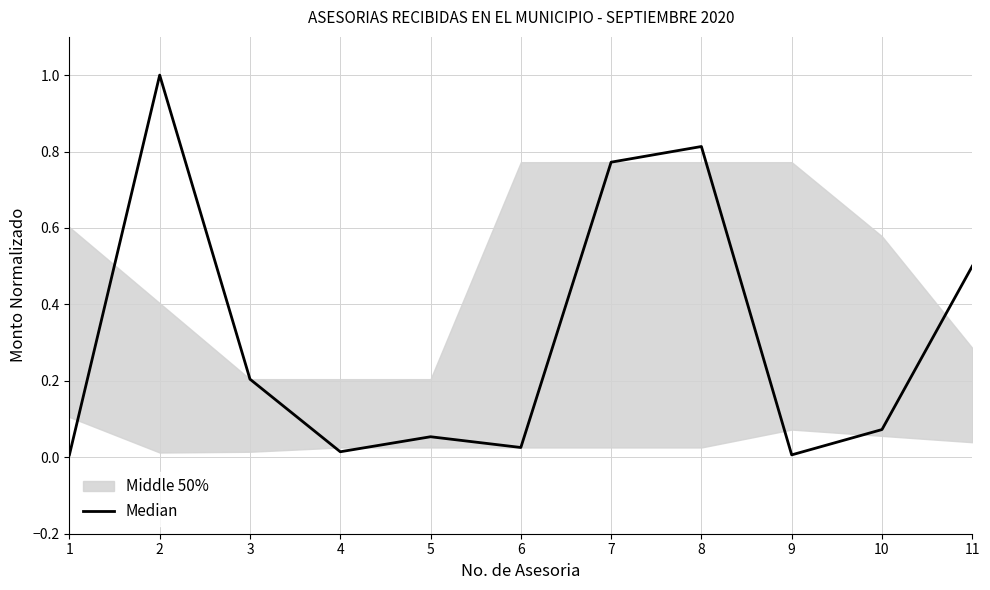

What is the greatest value displayed?

1.0